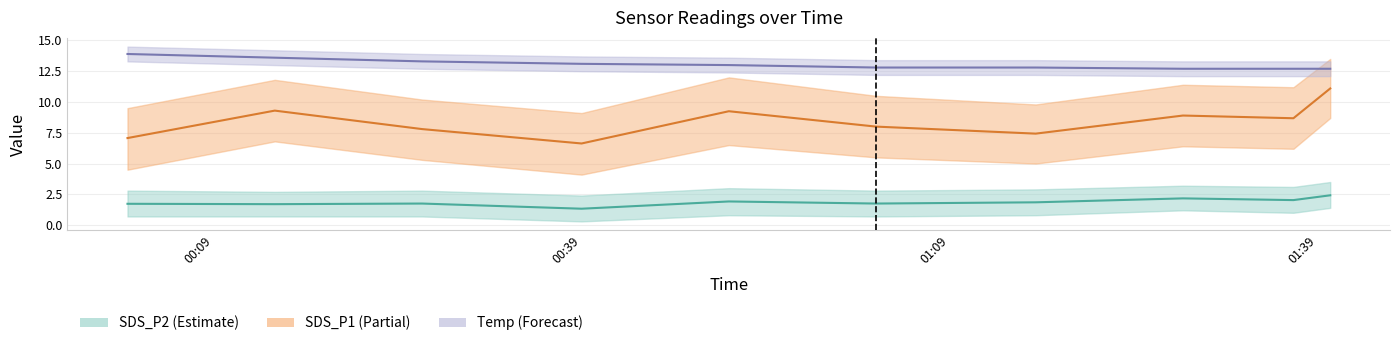

What is the spread (max minus min) of values at 2023/09/19 00:26?

11.6